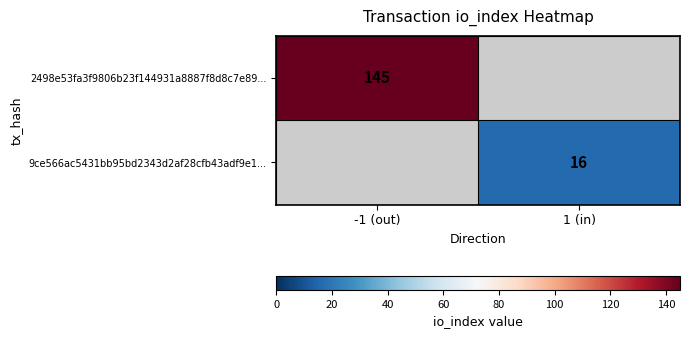

Is the value of 2498e53fa3f9806b23f144931a8887f8d8c7e89... at -1 (out) greater than the value of 9ce566ac5431bb95bd2343d2af28cfb43adf9e1... at 1 (in)?

Yes